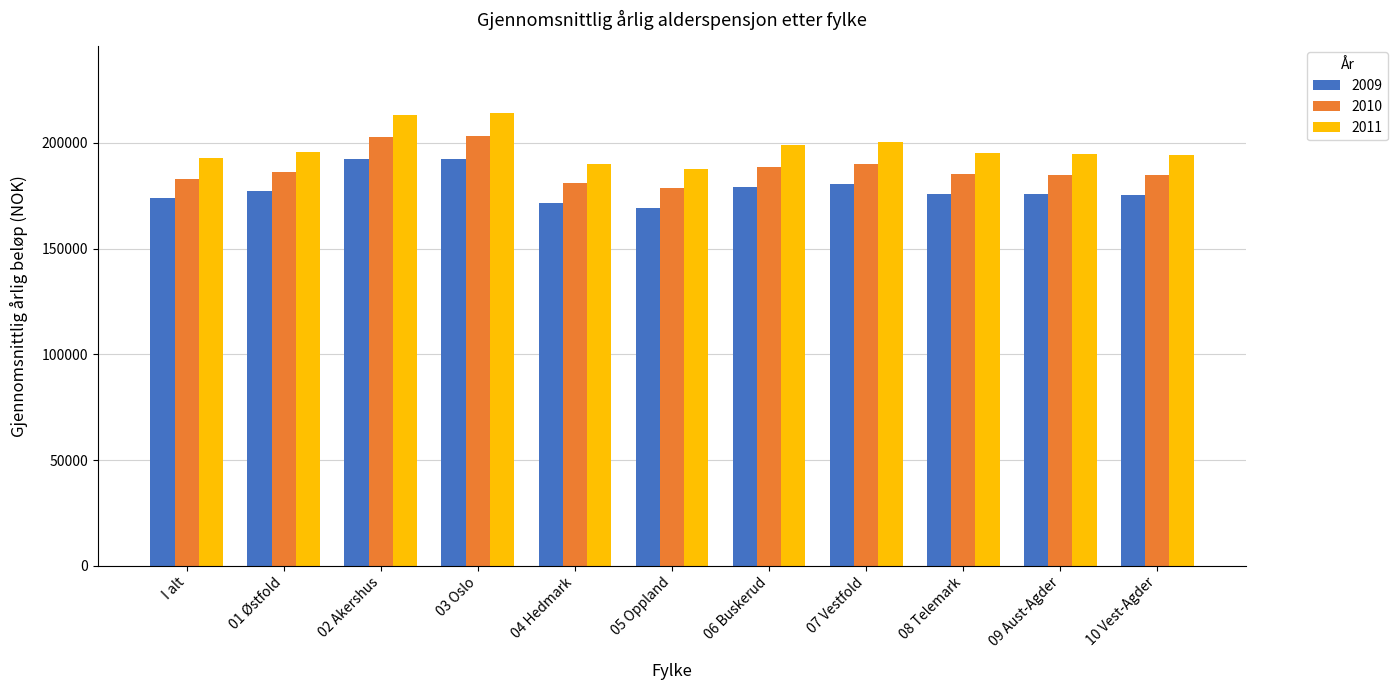

What is the value of the 2010 bar at the 3rd from the left?

202738.7